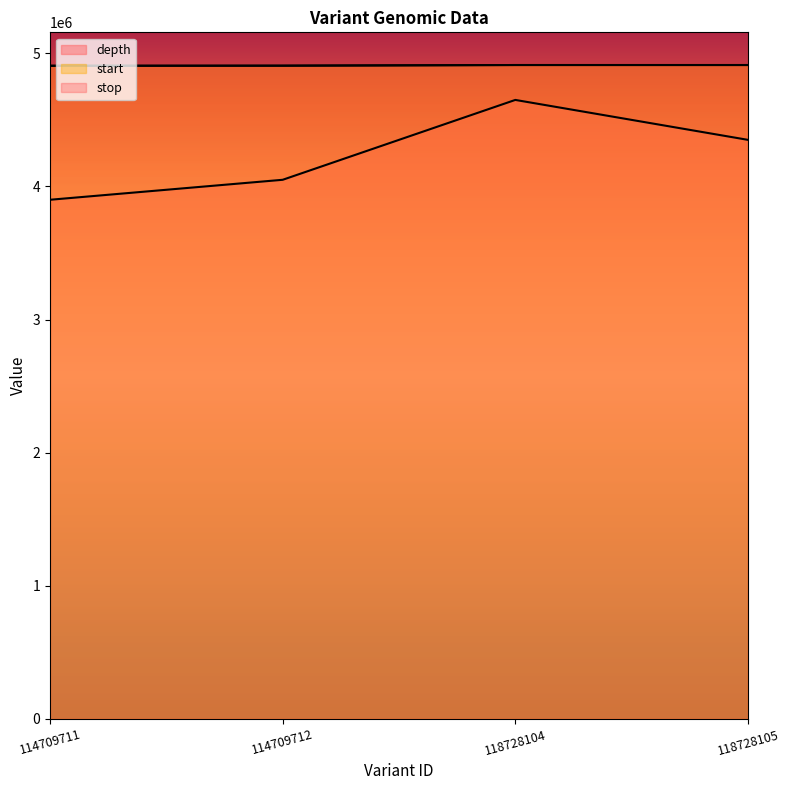

What is the difference between the highest and lowest values at 118728105?

562156